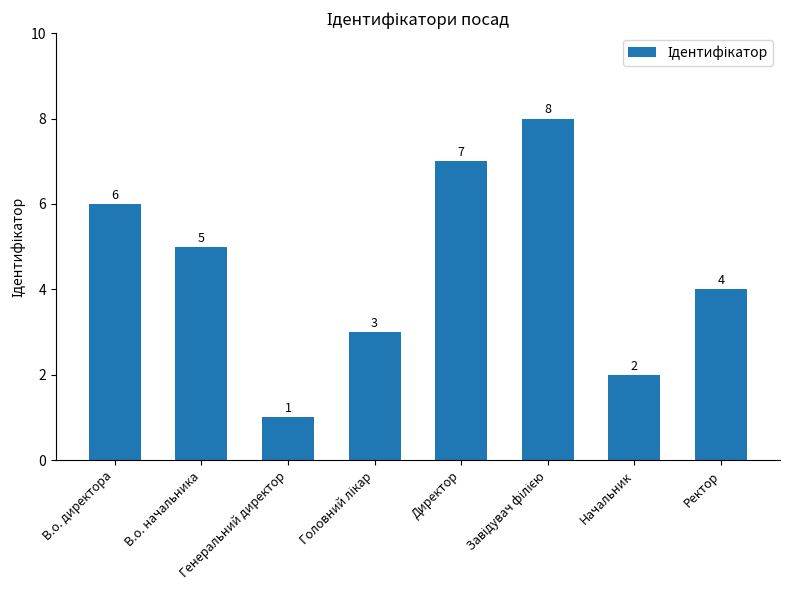

What is the maximum value shown in the chart?

8